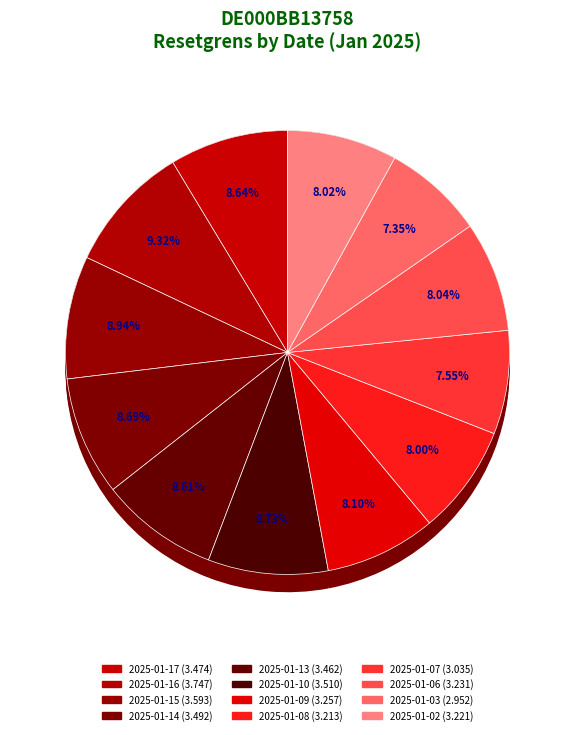

Does 2025-01-13 account for over 50% of the chart?

No